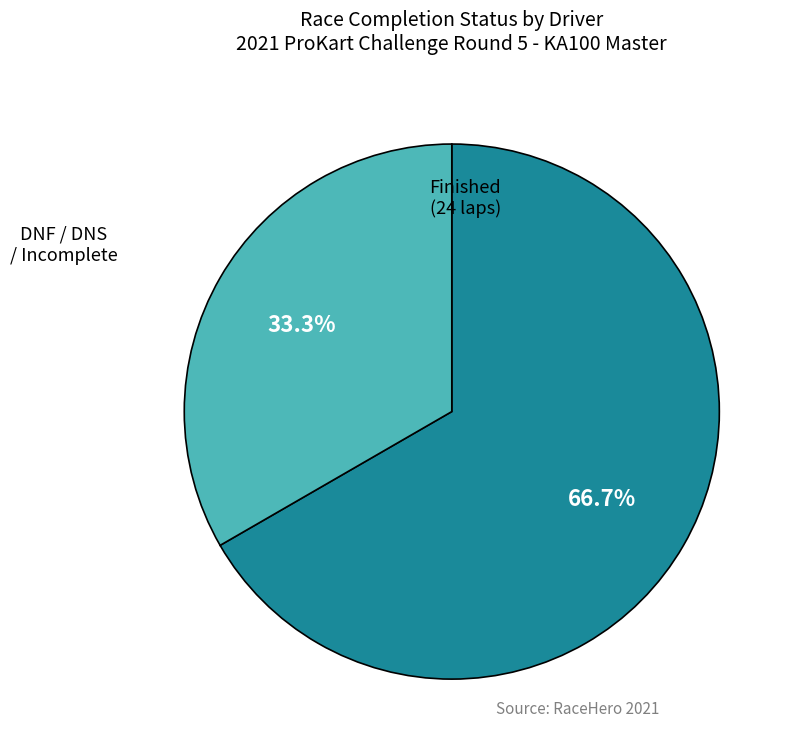

Does any single category account for the majority?

Yes